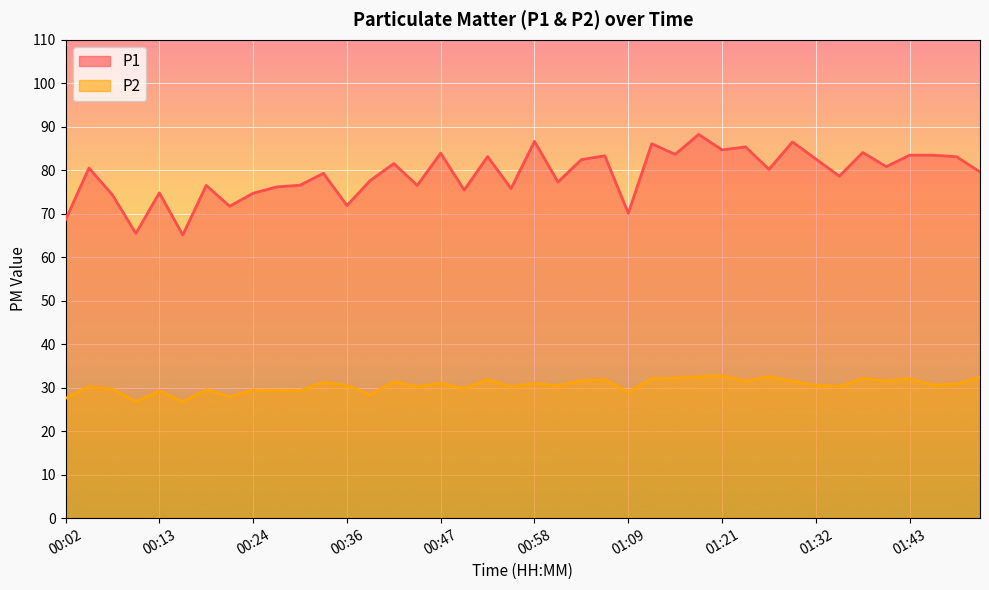

What is the approximate value of P2 at 01:26?

32.5